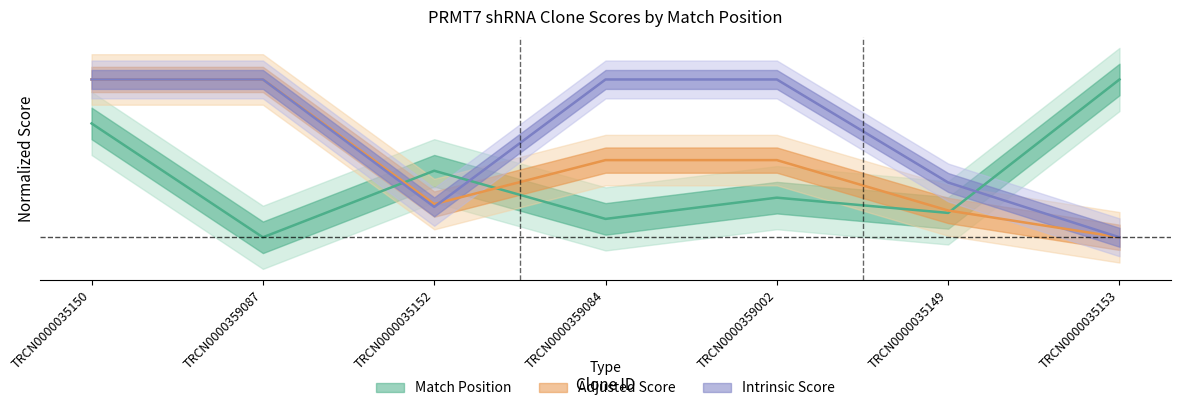

How many times do Adjusted Score and Match Position cross each other?

3